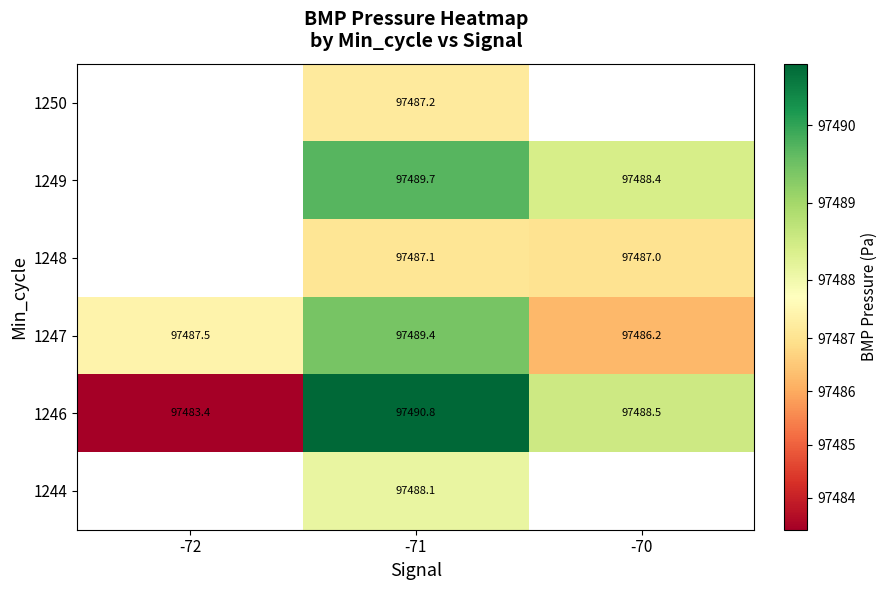

List the labels in order of 1247 value, smallest first.

-70, -72, -71